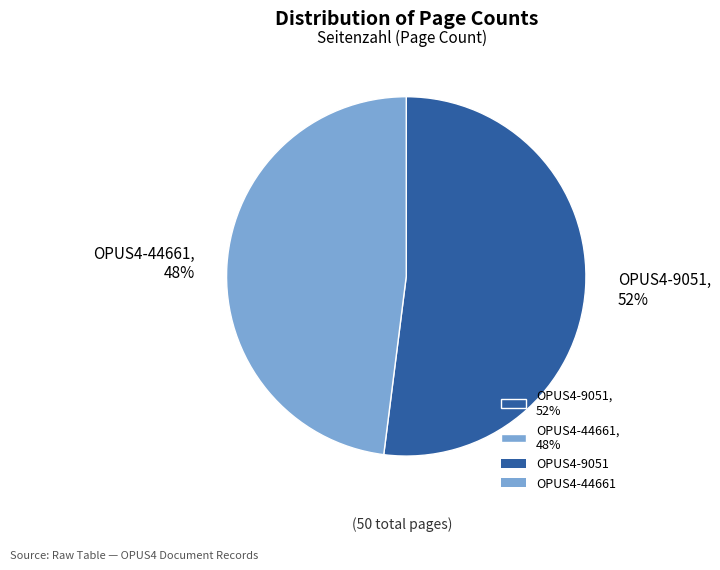

Do OPUS4-9051 and OPUS4-44661 together represent more than half of the pie?

Yes